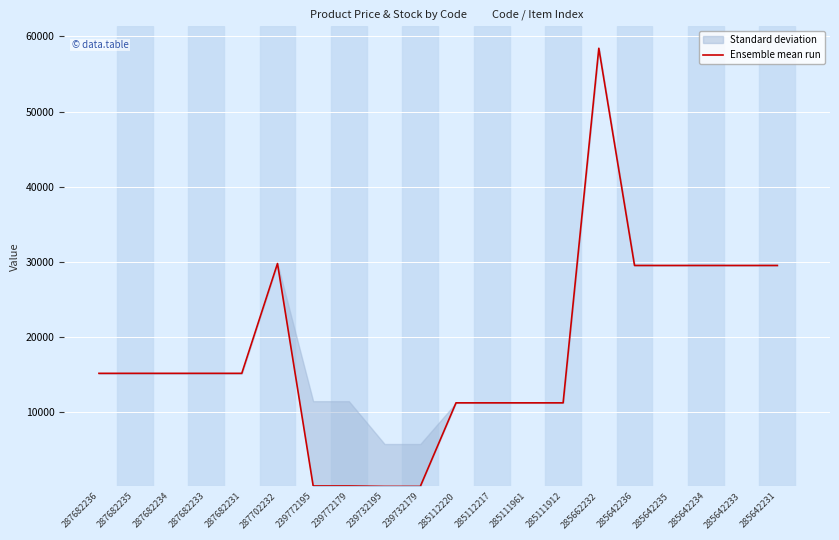

Approximately how many times larger is the value at 287682233 compared to 285642236?

0.5